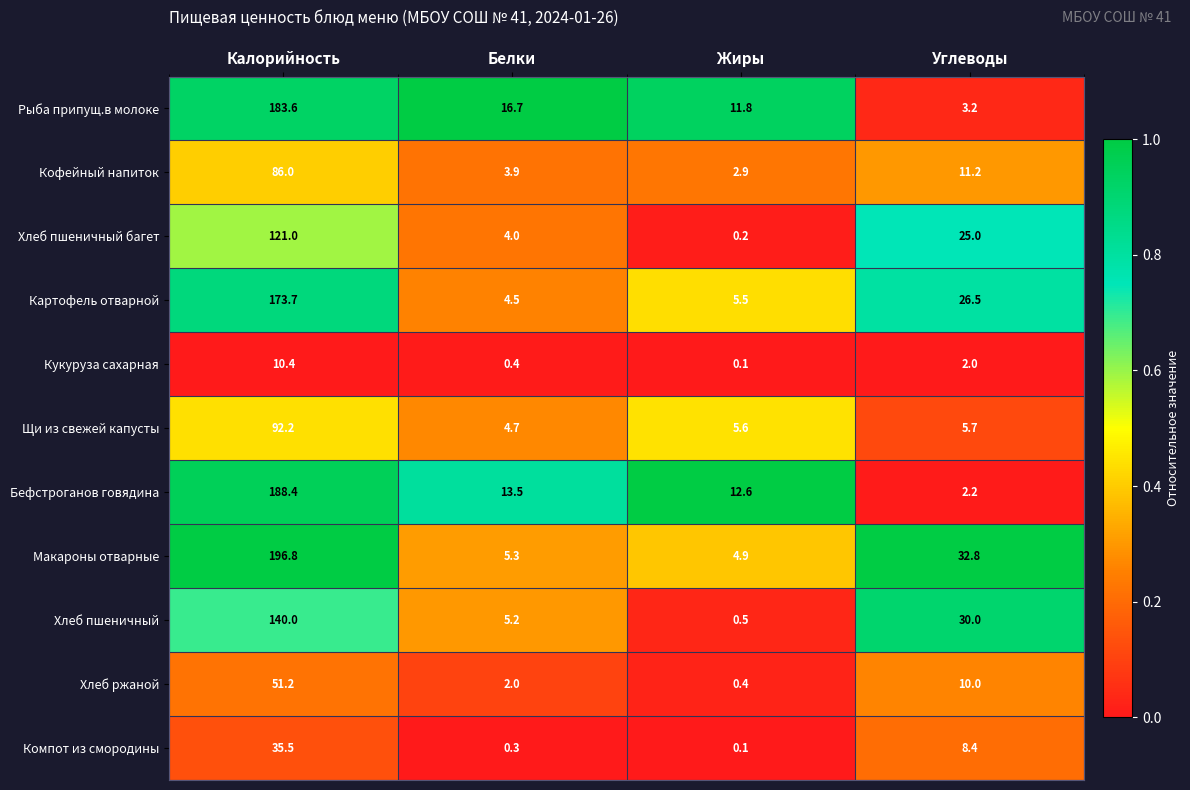

Rank the series by their maximum value, from highest to lowest.

Макароны отварные, Бефстроганов говядина, Рыба припущ.в молоке, Картофель отварной, Хлеб пшеничный, Хлеб пшеничный багет, Щи из свежей капусты, Кофейный напиток, Хлеб ржаной, Компот из смородины, Кукуруза сахарная